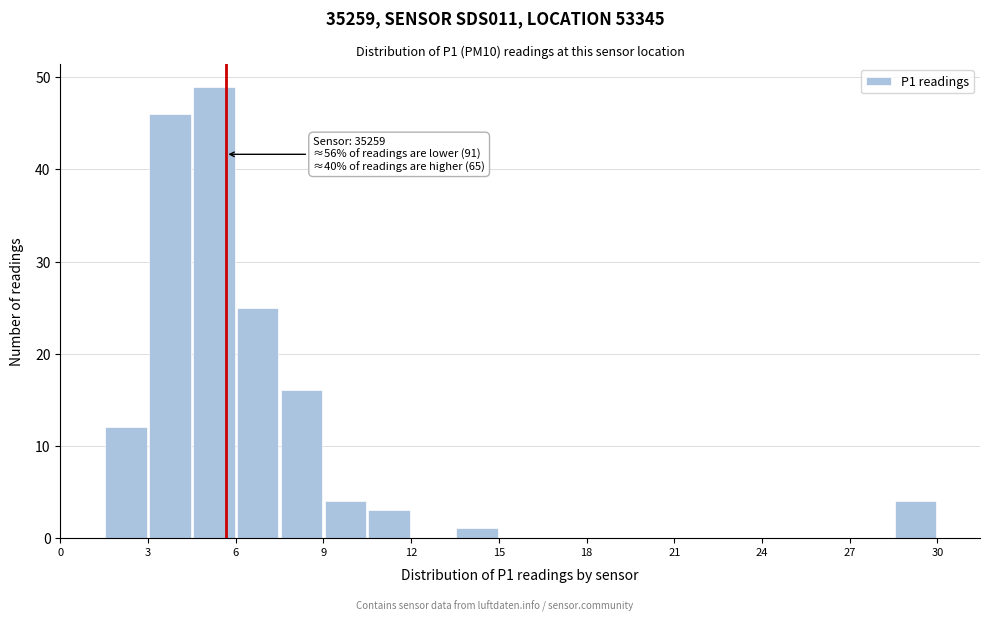

Read against the x-axis, roughly where is the centre of the tallest bar?

5.5